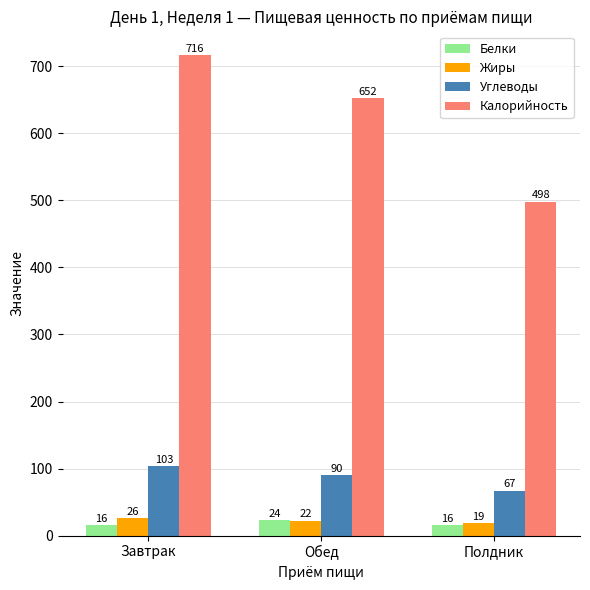

At how many categories does at least one series exceed 552?

2